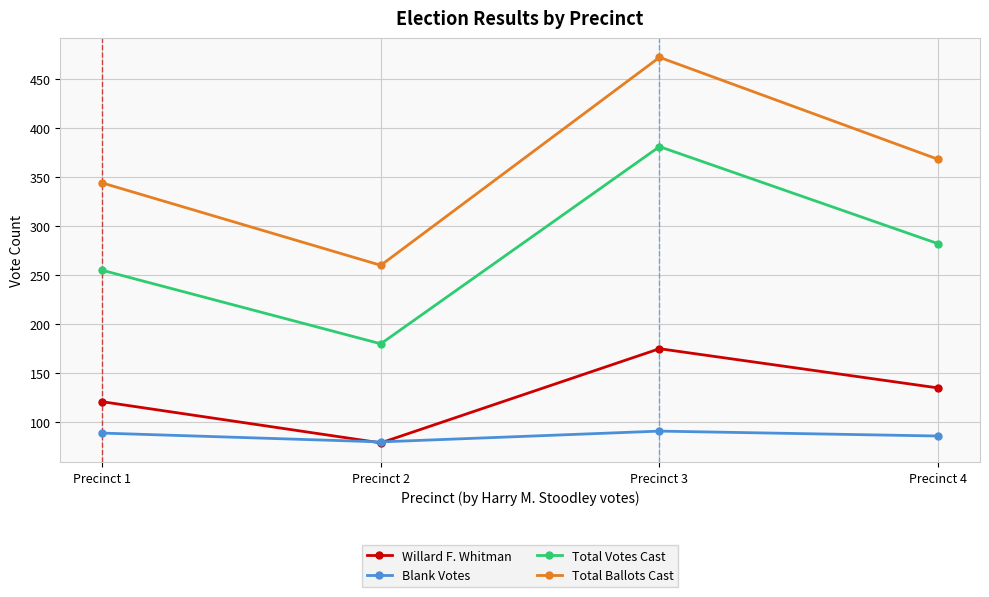

What is the sum of the Willard F. Whitman values at Precinct 4 and Precinct 3?

310